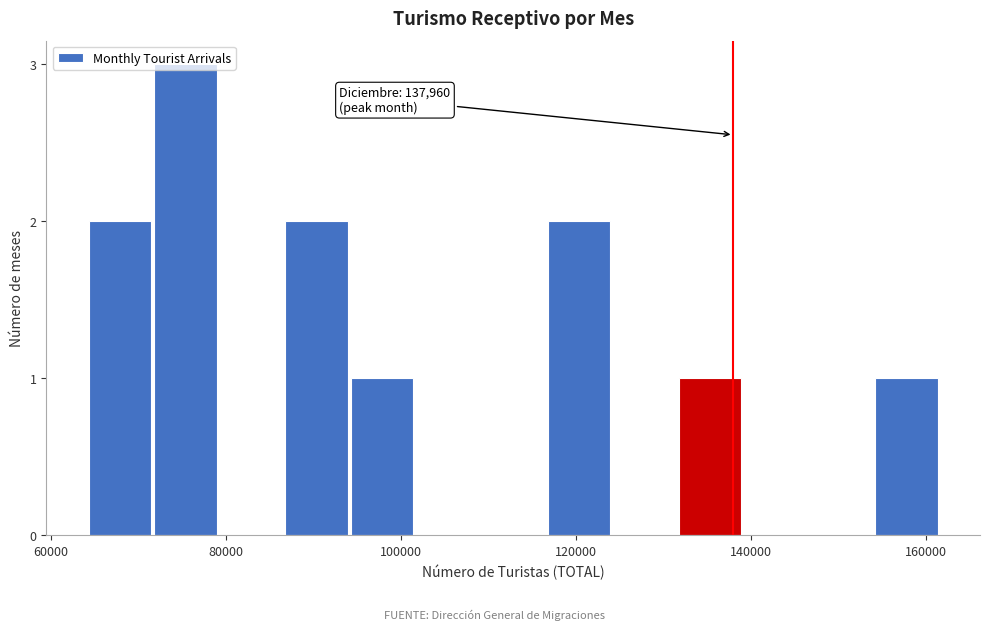

Read against the x-axis, roughly where is the centre of the tallest bar?

76000